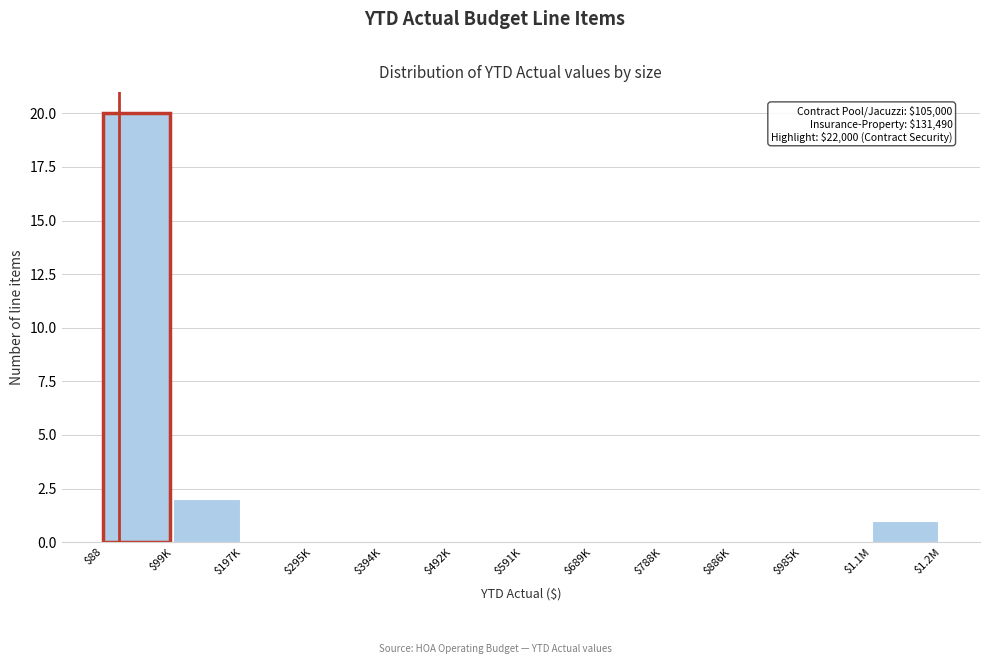

What is the sum of all values?

23